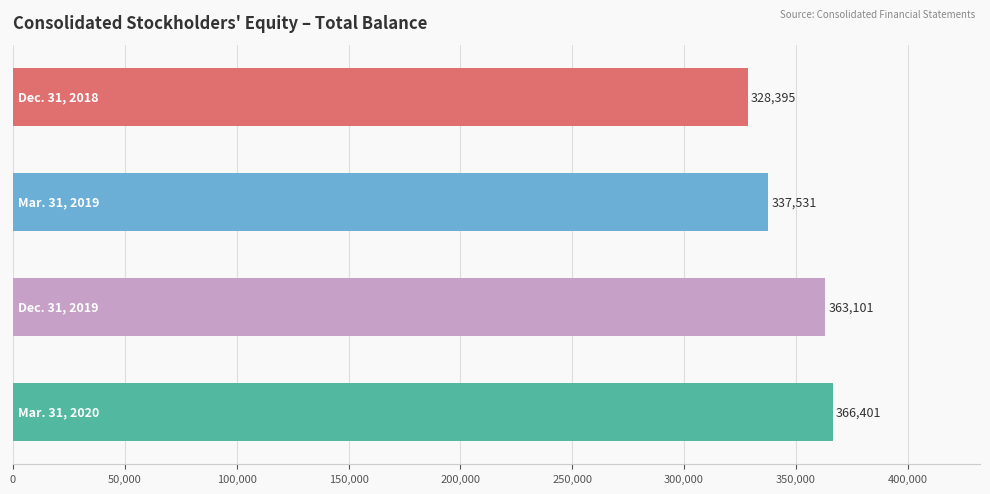

What is the smallest value displayed?

328395